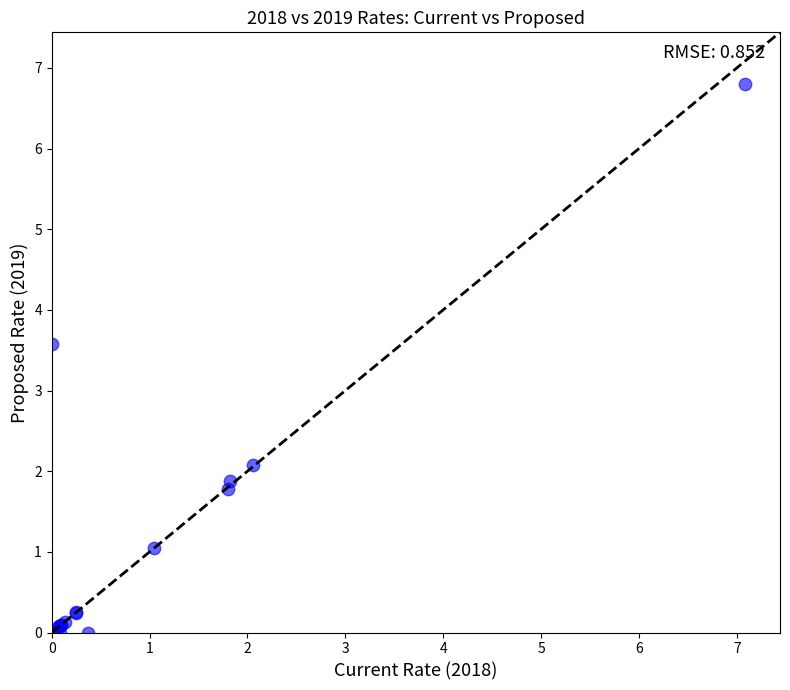

What Y value in the scatter plot is closest to 3?

3.6